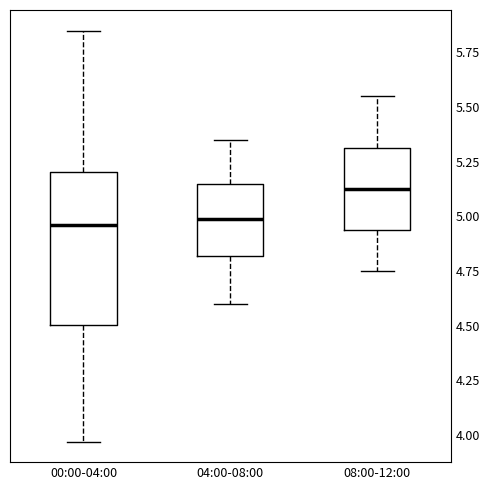

Which box is the tallest, from its lower edge to its upper edge?

00:00-04:00